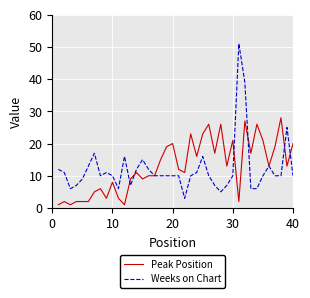

True or false: Peak Position and Weeks on Chart cross at least once.

True